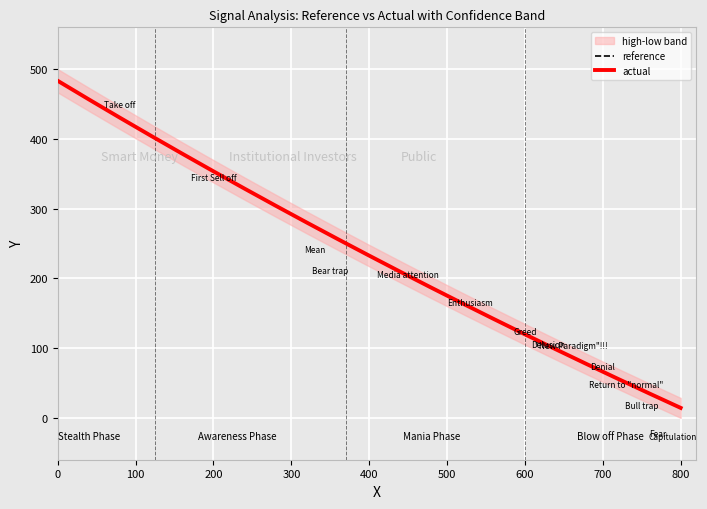

What is the smallest value displayed?

14.3